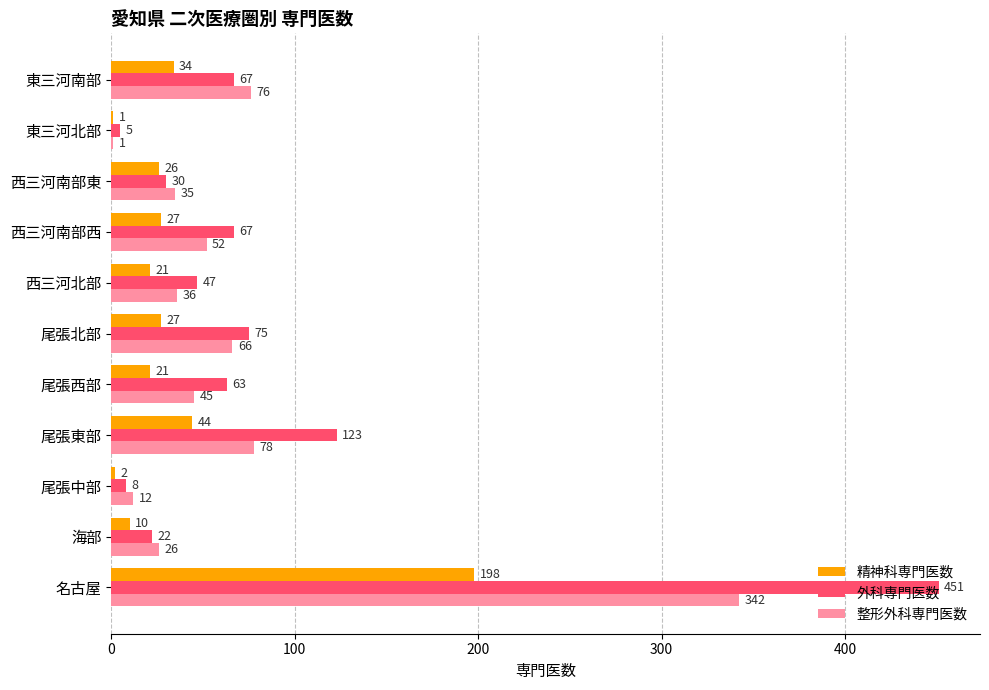

What is the sum of all 整形外科専門医数 values?

769